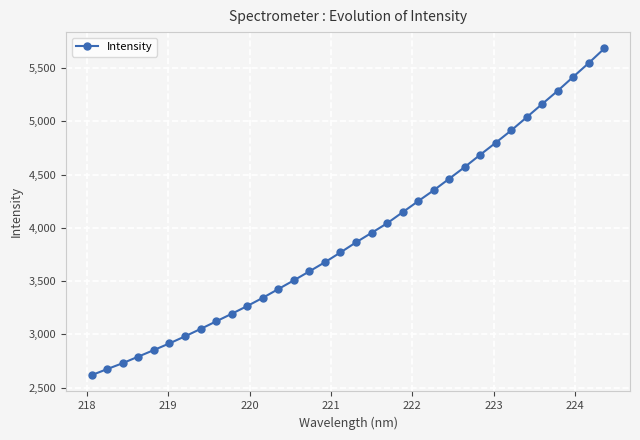

What is the maximum value shown in the chart?

5684.8